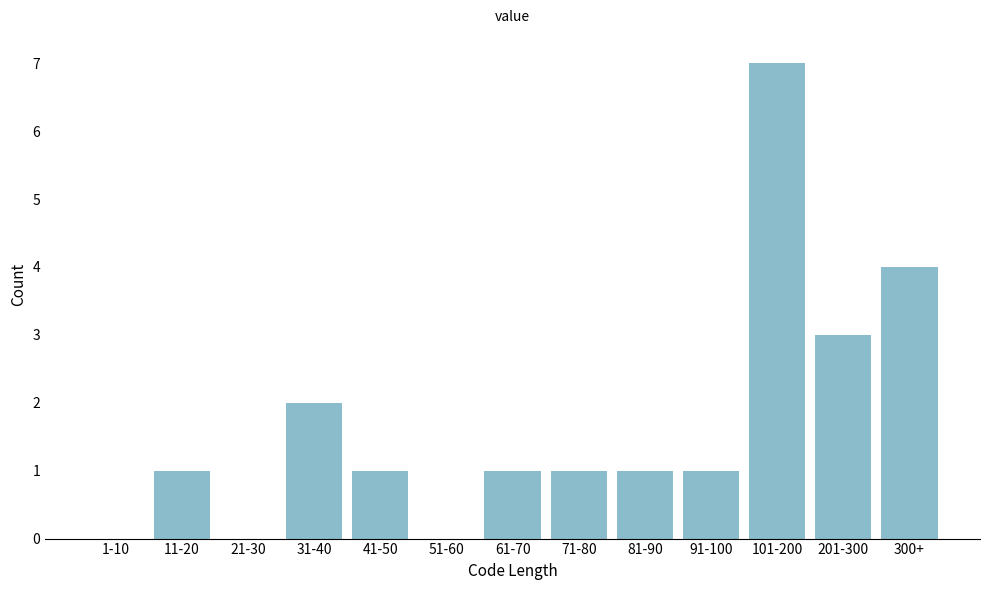

Reading left to right, transcribe all the data shown in this chart.

1-10=0	11-20=1	21-30=0	31-40=2	41-50=1	51-60=0	61-70=1	71-80=1	81-90=1	91-100=1	101-200=7	201-300=3	300+=4